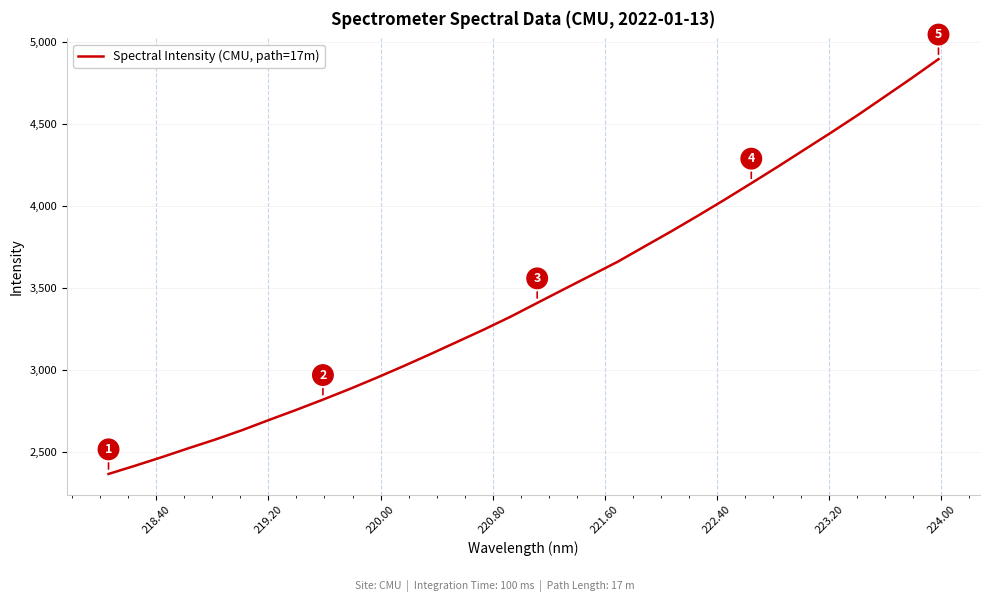

What is the maximum value shown in the chart?

4896.4